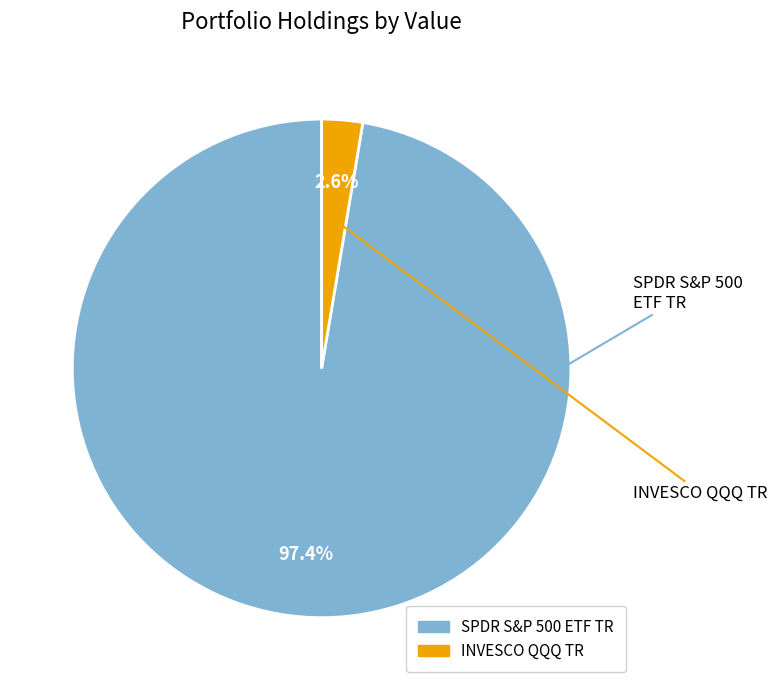

How many segments does this pie chart have?

2